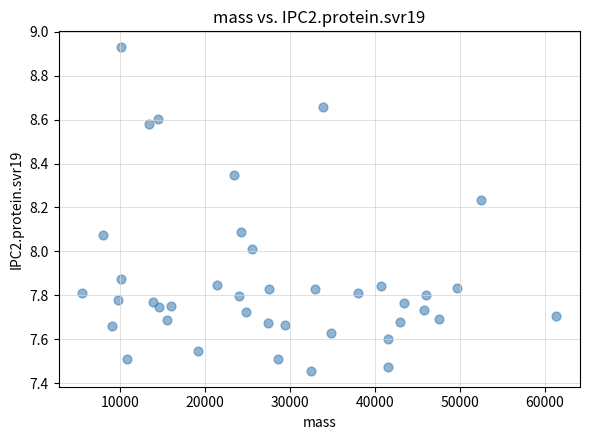

What is the range of Y values (max minus min)?

1.5